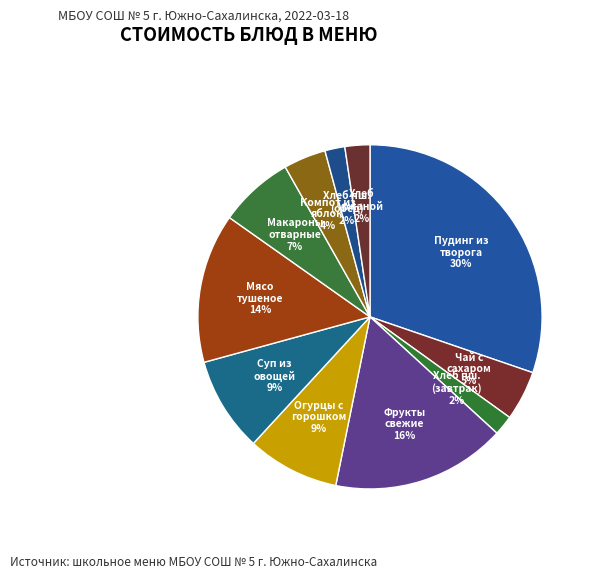

Count the number of slices in the pie.

11